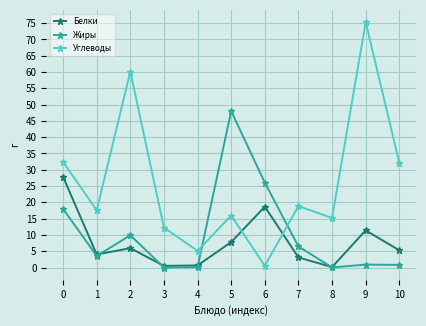

Rank the series at 9 from highest to lowest value.

Углеводы, Белки, Жиры